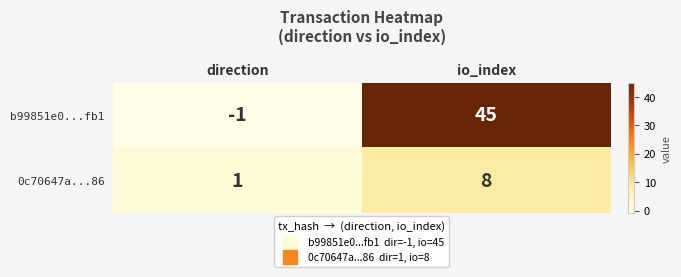

True or false: 0c70647a...86 has a value of 4 at io_index.

False